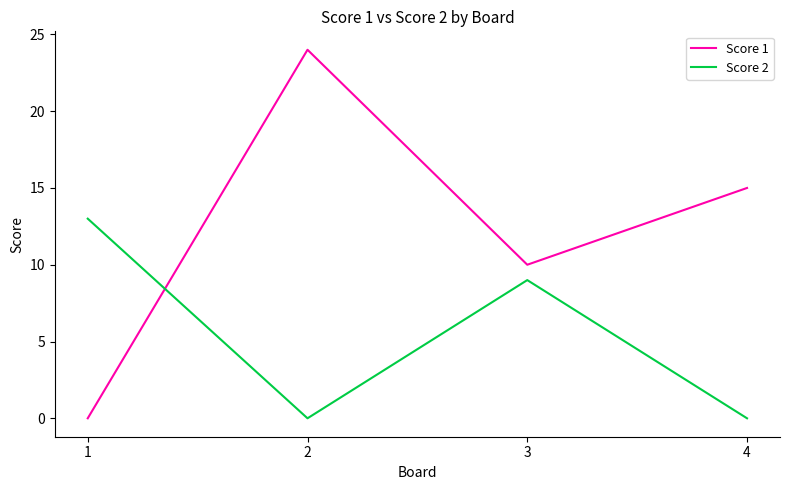

What is the spread (max minus min) of values at 1?

13